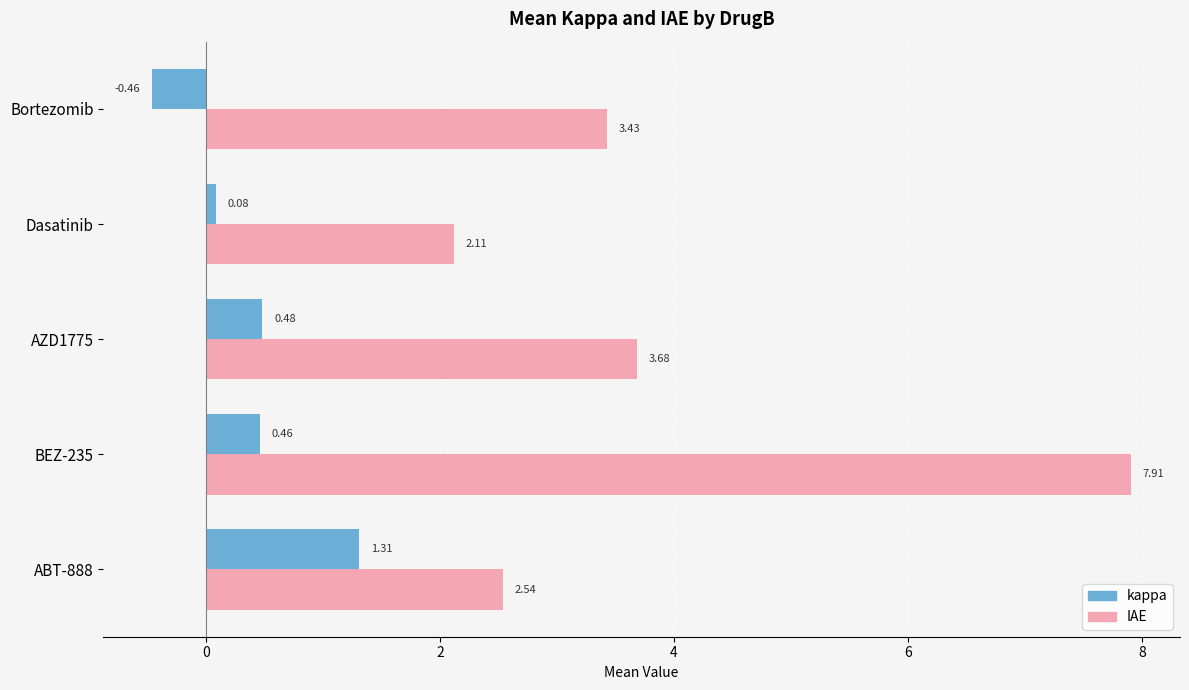

List the labels in order of IAE value, smallest first.

Dasatinib, ABT-888, Bortezomib, AZD1775, BEZ-235